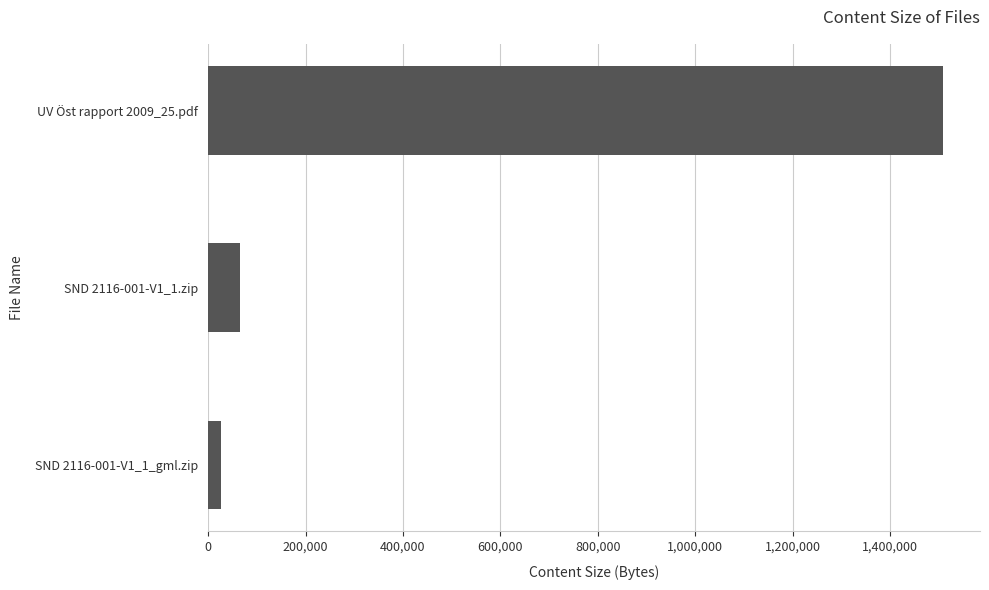

What is the difference between the second highest and minimum values?

38202